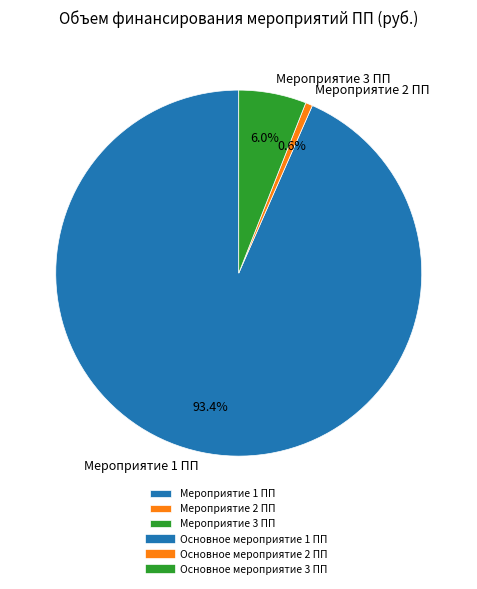

Rank the categories by value from lowest to highest.

Мероприятие 2 ПП, Мероприятие 3 ПП, Мероприятие 1 ПП